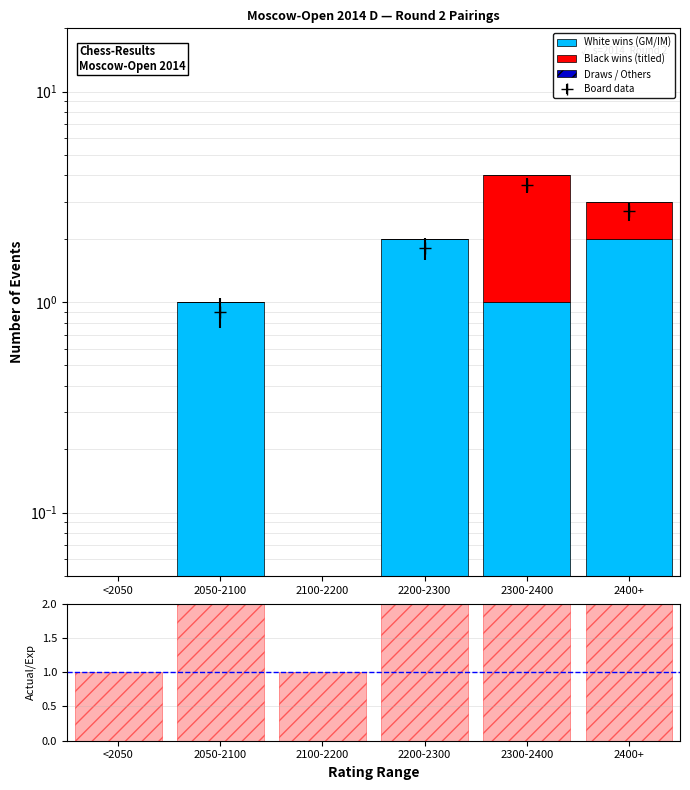

Where is Actual/Expected nearest to the value 1?

<2050